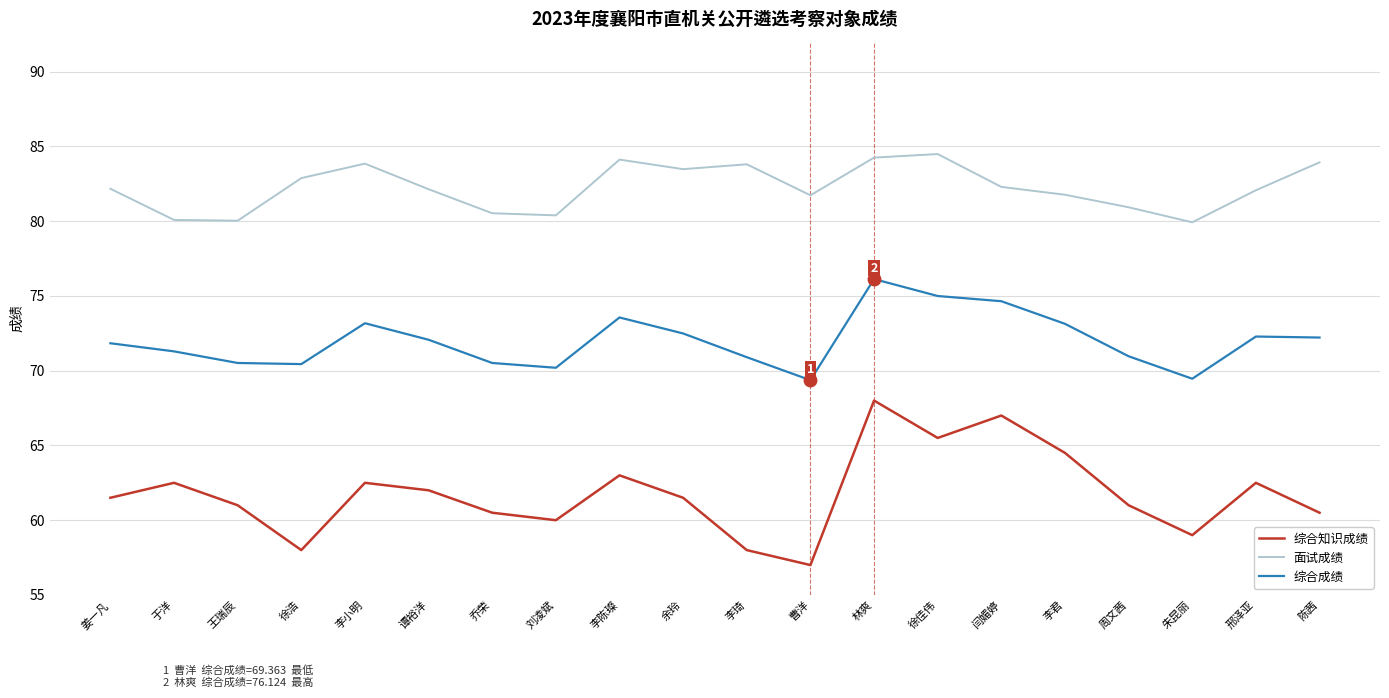

What is the difference between the maximum and second lowest values in the 综合知识成绩 series?

10.0